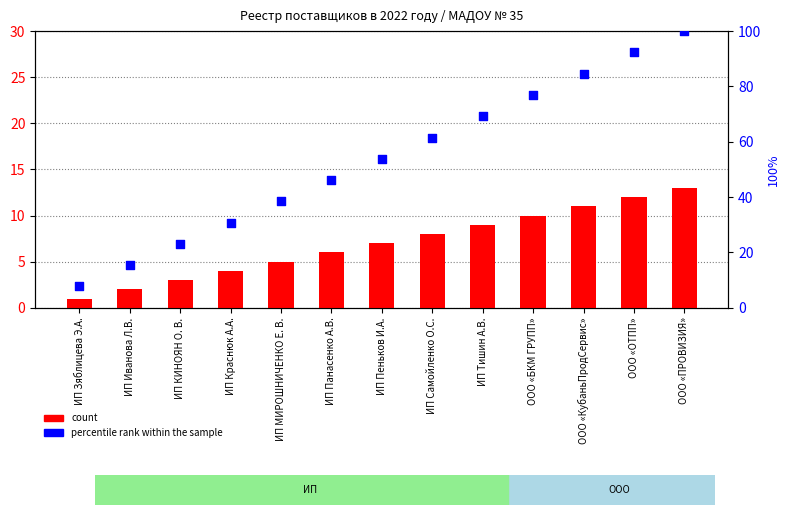

What are all the series names shown in the legend?

count, percentile rank within the sample